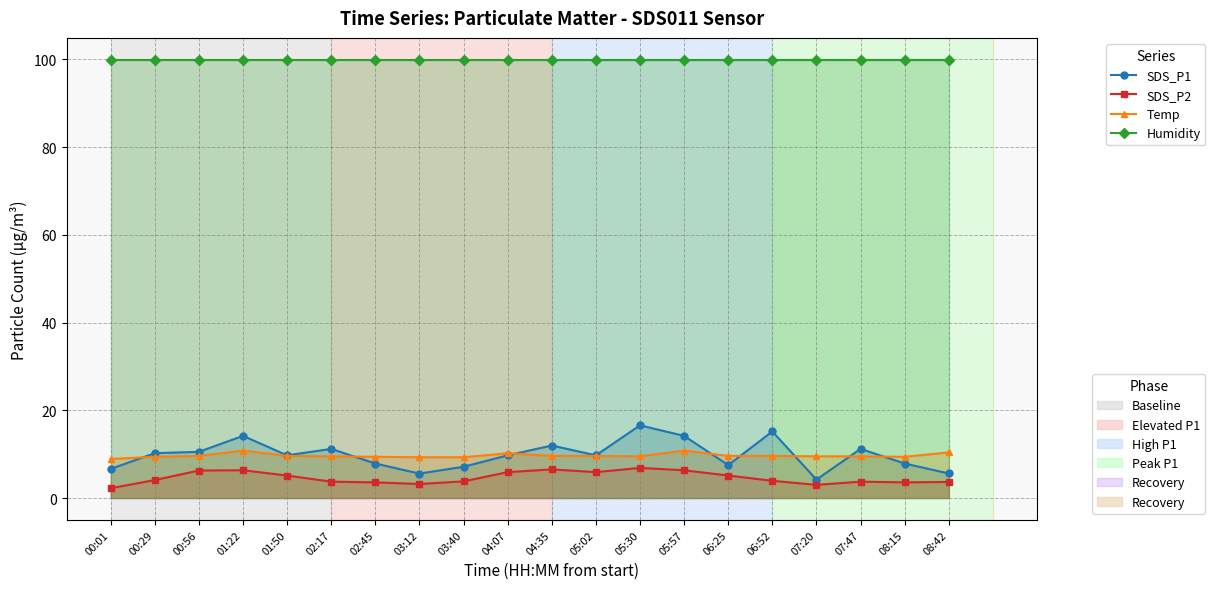

True or false: SDS_P1 has a value of 10.2 at 00:29.

True